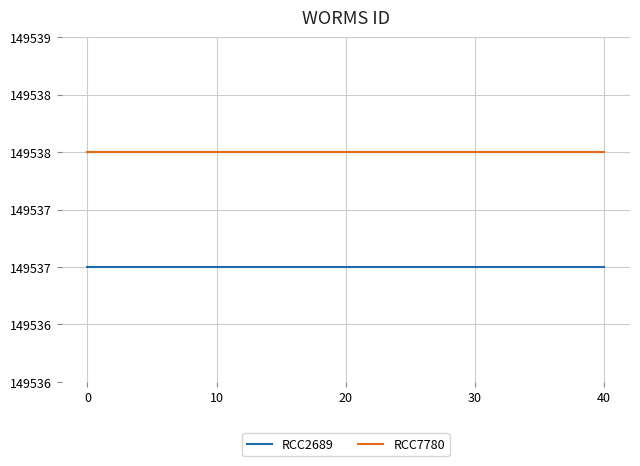

What is the sum of all RCC7780 values?

747690